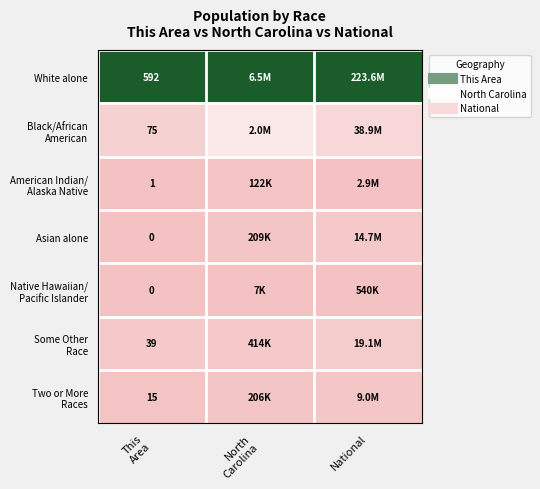

At North Carolina, list the series in order from smallest to largest.

Native Hawaiian/ Pacific Islander, American Indian/ Alaska Native, Two or More Races, Asian alone, Some Other Race, Black/African American, White alone